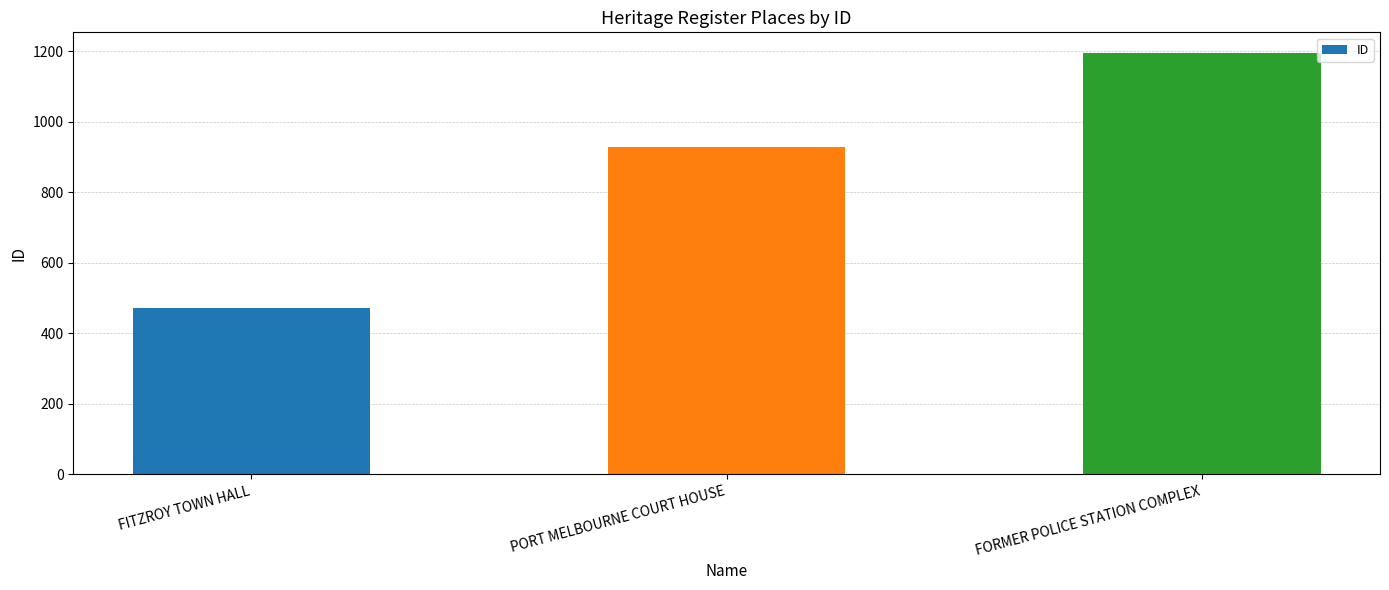

How many values are between 471 and 1194?

3